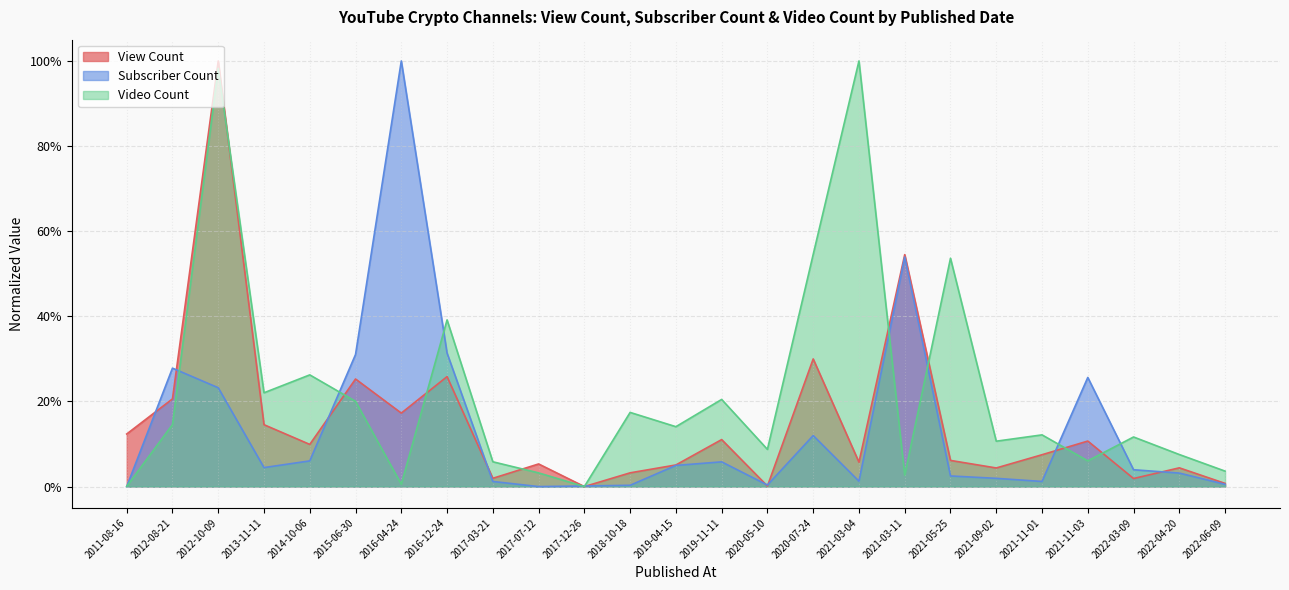

Where do View Count and Video Count first cross each other?

2012-10-09 and 2013-11-11